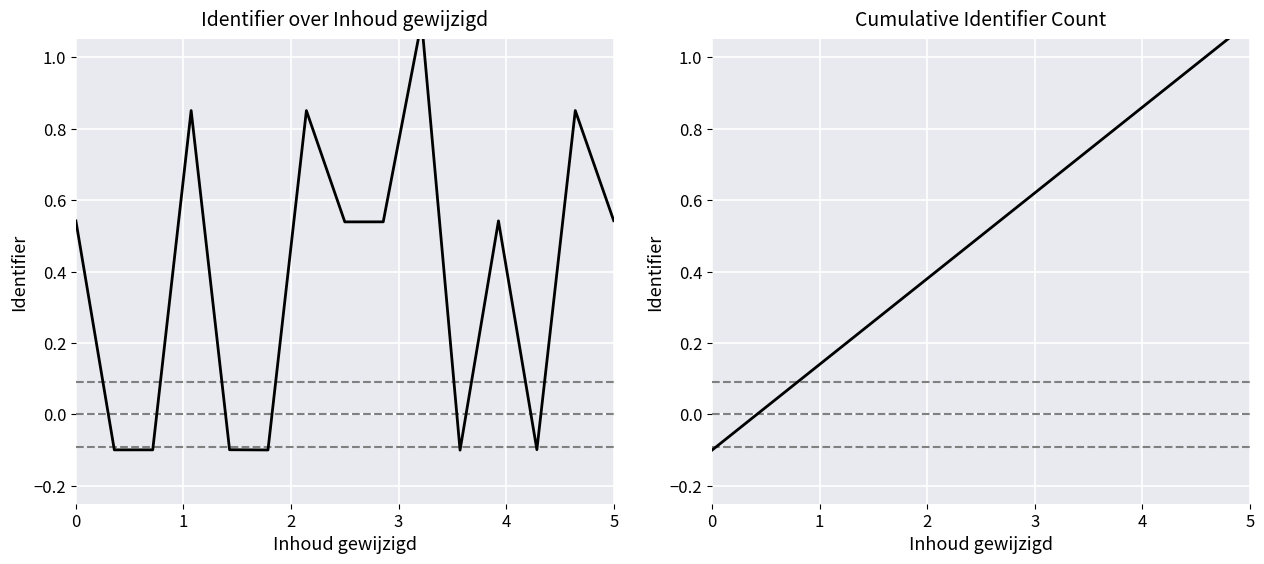

What is the difference between the maximum and minimum values?

1.2